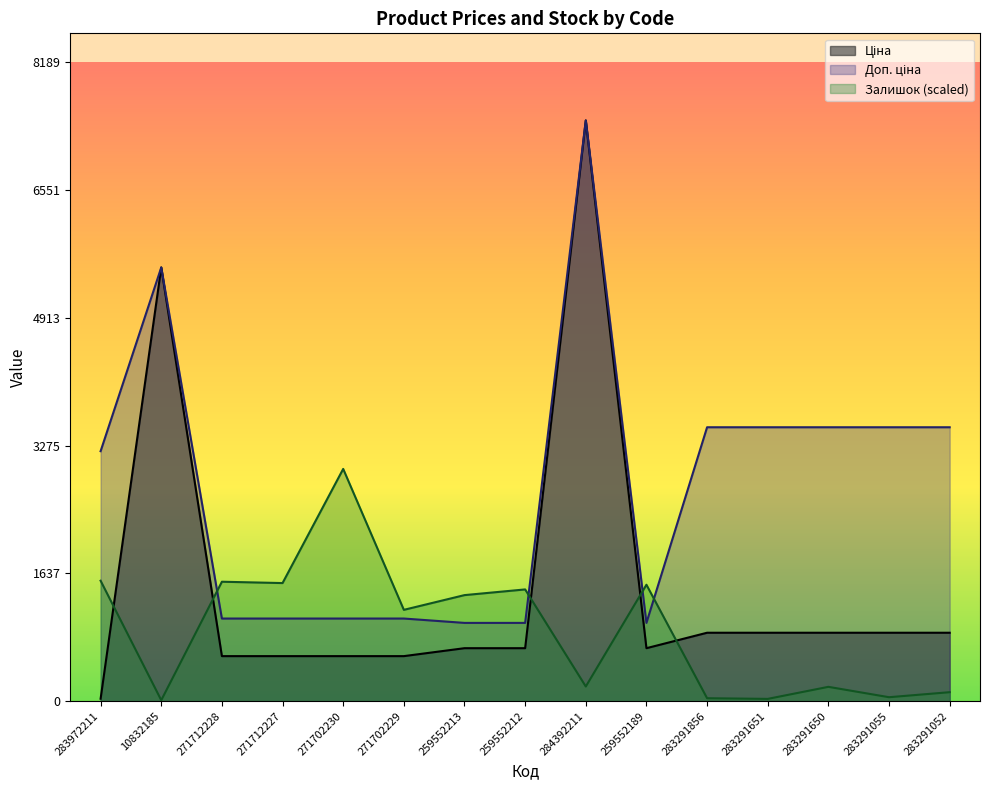

How many interior local peaks does the Ціна series have?

2